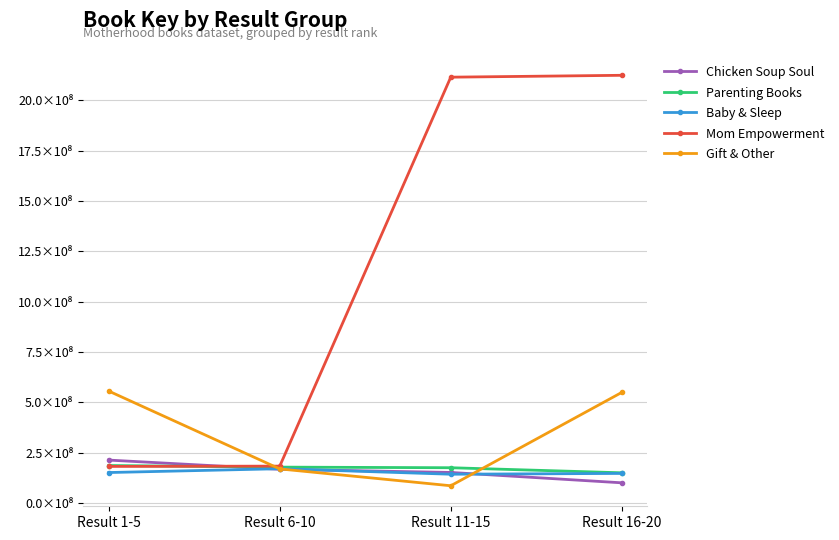

What are all the series names shown in the legend?

Chicken Soup Soul, Parenting Books, Baby & Sleep, Mom Empowerment, Gift & Other